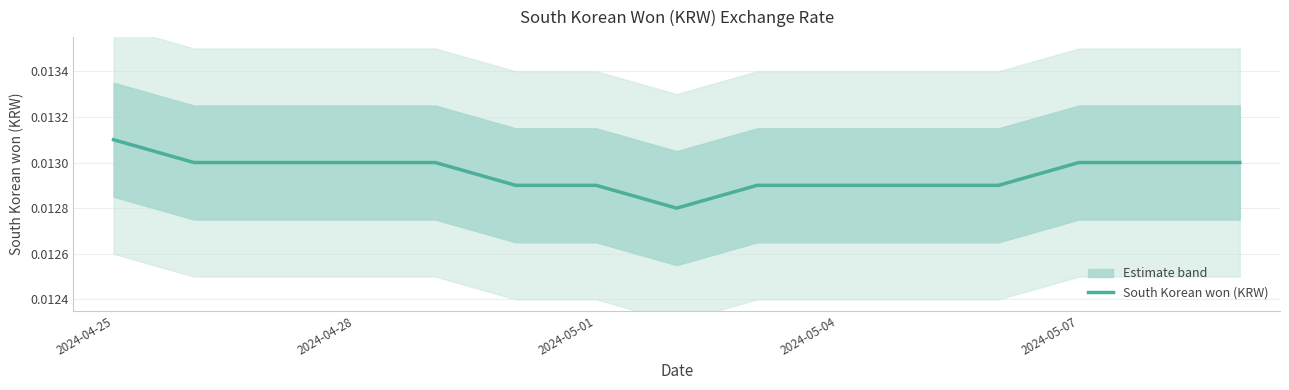

Which category has the highest value across all series?

2024-04-25